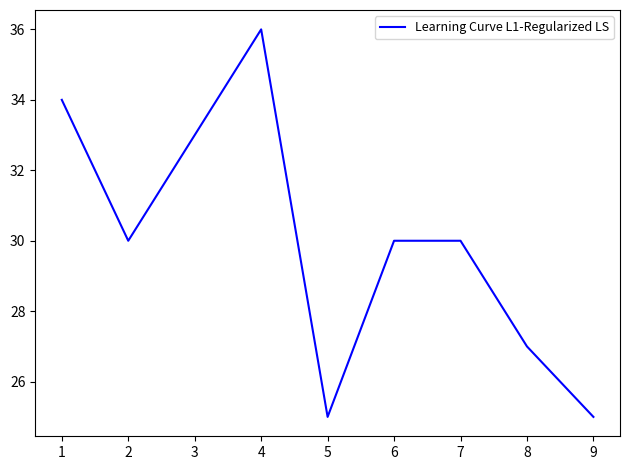

What is the change in value from 2 to 4?

+6